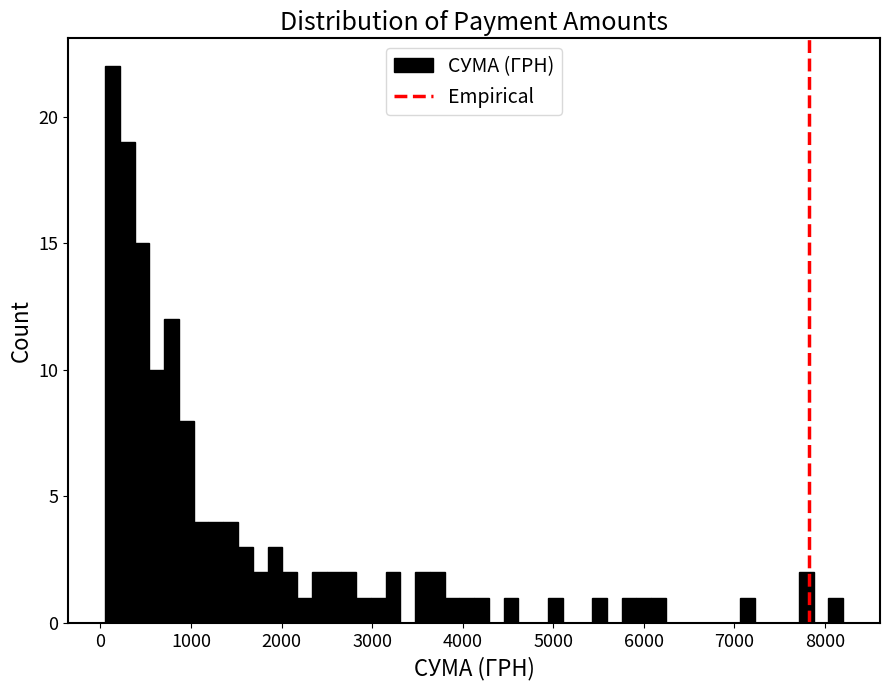

Read against the x-axis, roughly where is the centre of the tallest bar?

100